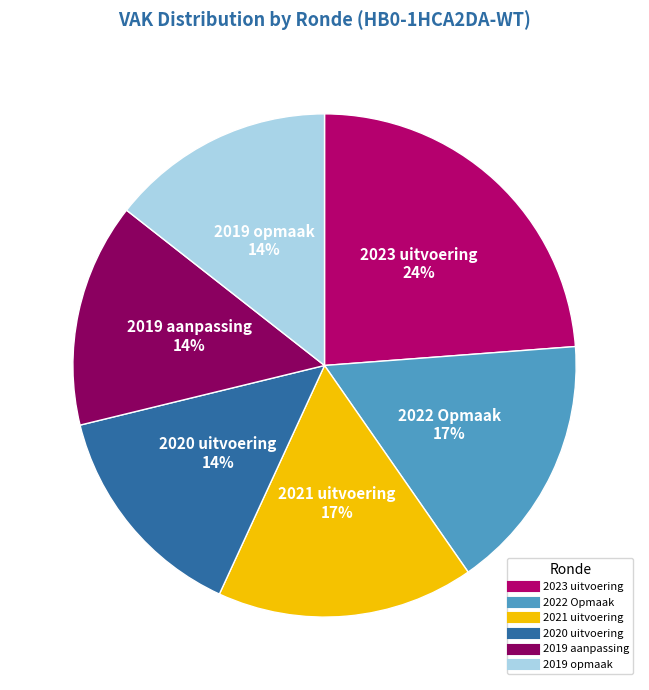

True or false: 2022 Opmaak accounts for 17% of the total.

True